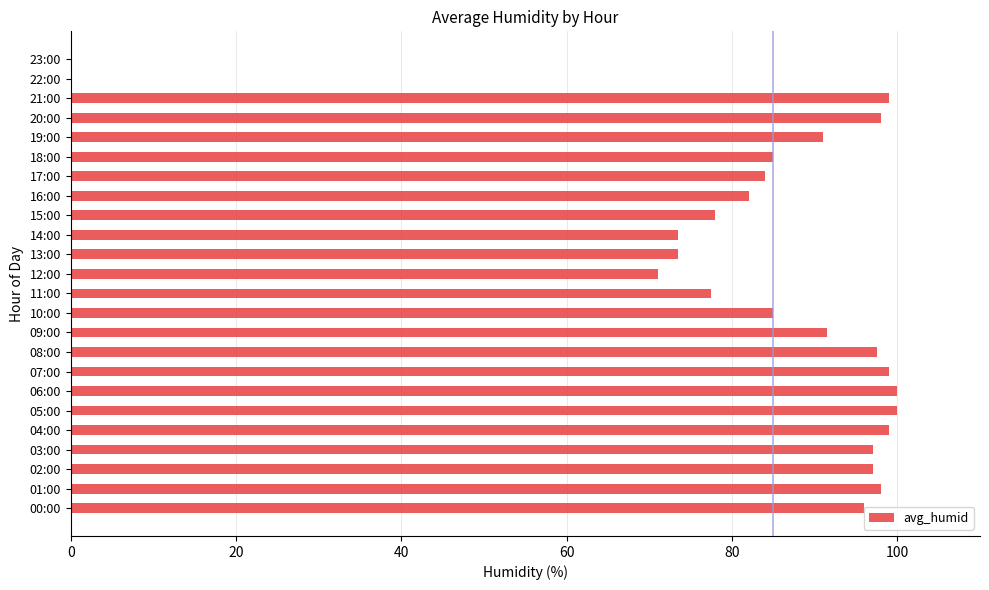

What is the ratio of the value at 19:00 to the value at 09:00?

1.0